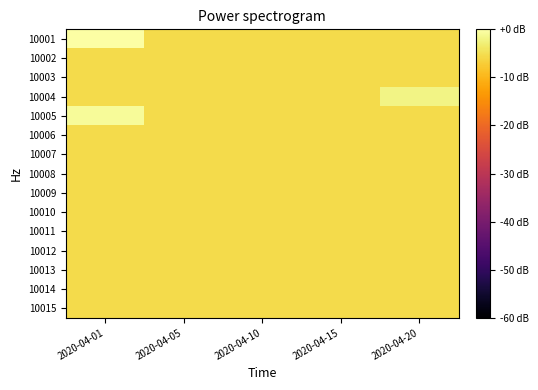

What is the total value across all series at 2020-04-05?

-83.4